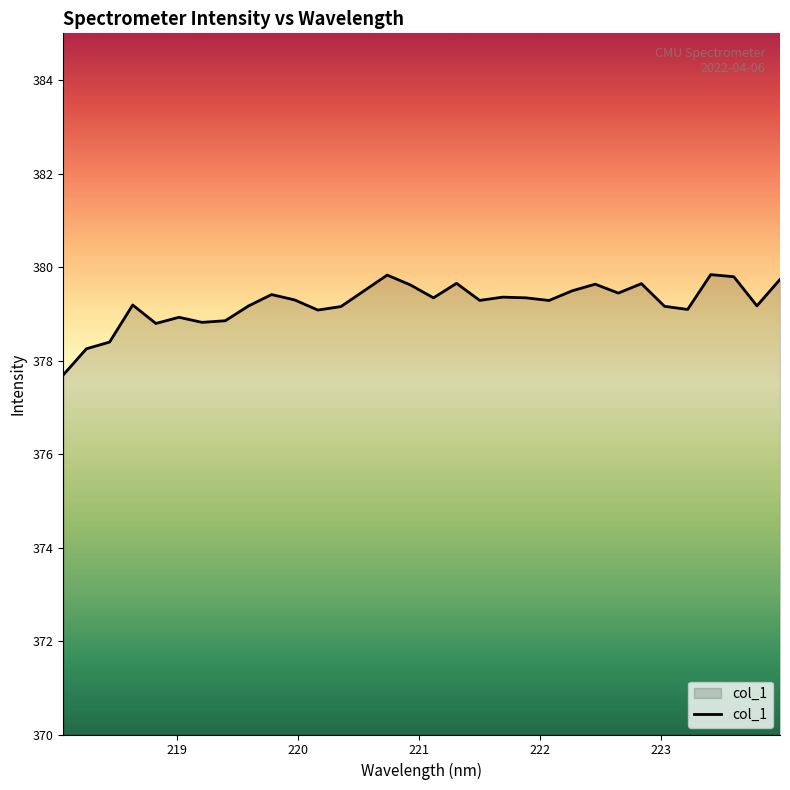

What is the maximum value shown in the chart?

379.8